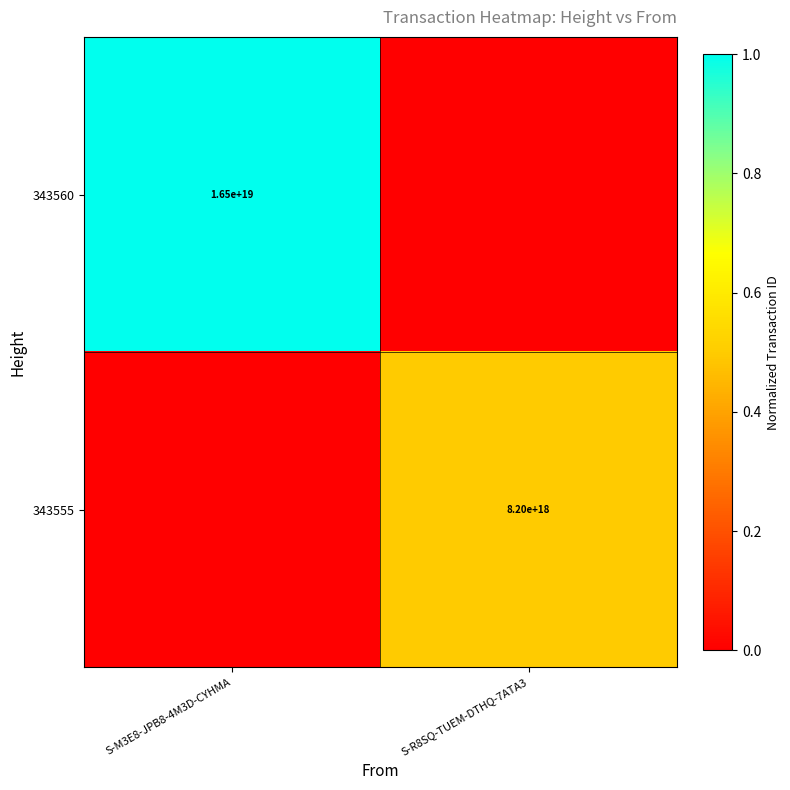

Is it true that 343555 equals 10836817425890727936 at S-R8SQ-TUEM-DTHQ-7ATA3?

False